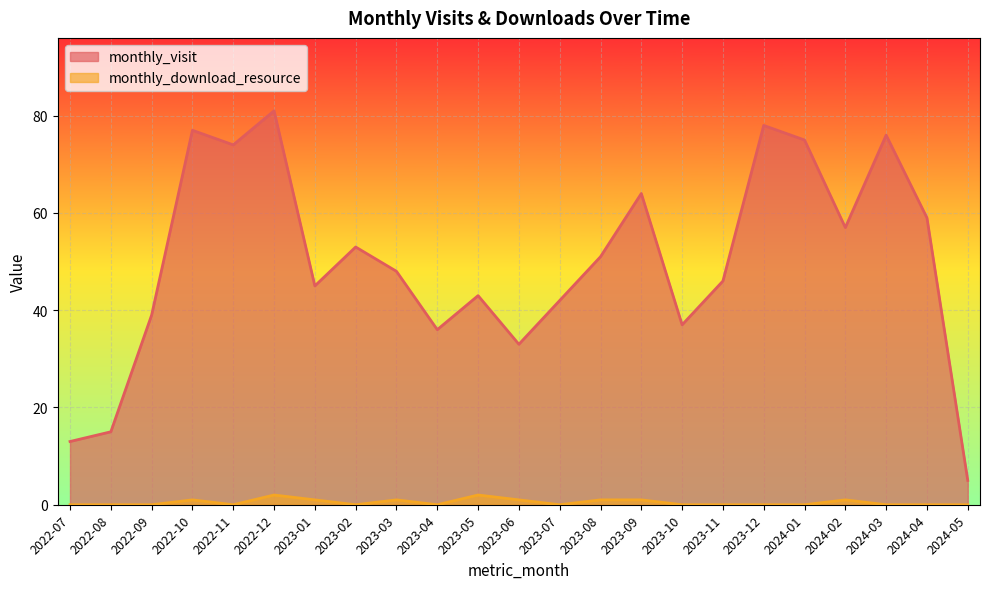

Is the value of monthly_download_resource at 2024-03 greater than the value of monthly_visit at 2023-08?

No